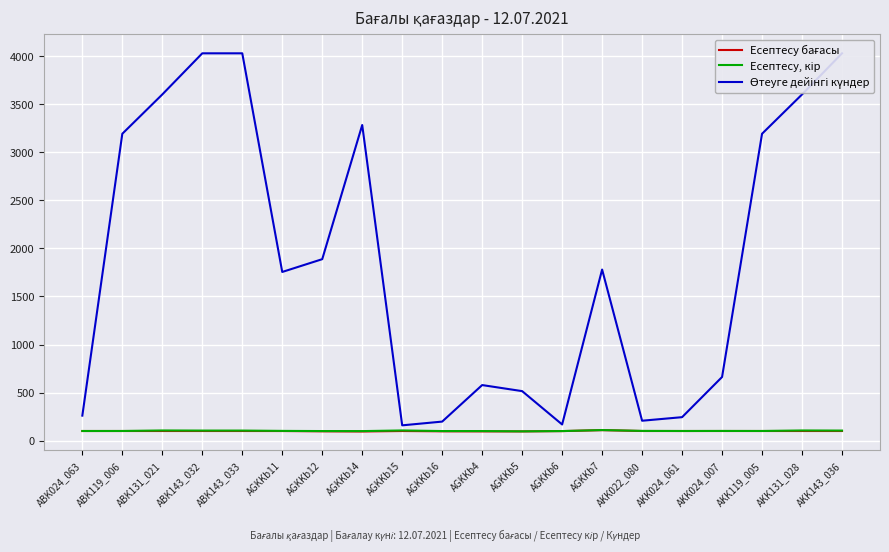

True or false: Есептесу, кір and Өтеуге дейінгі күндер cross at least once.

False